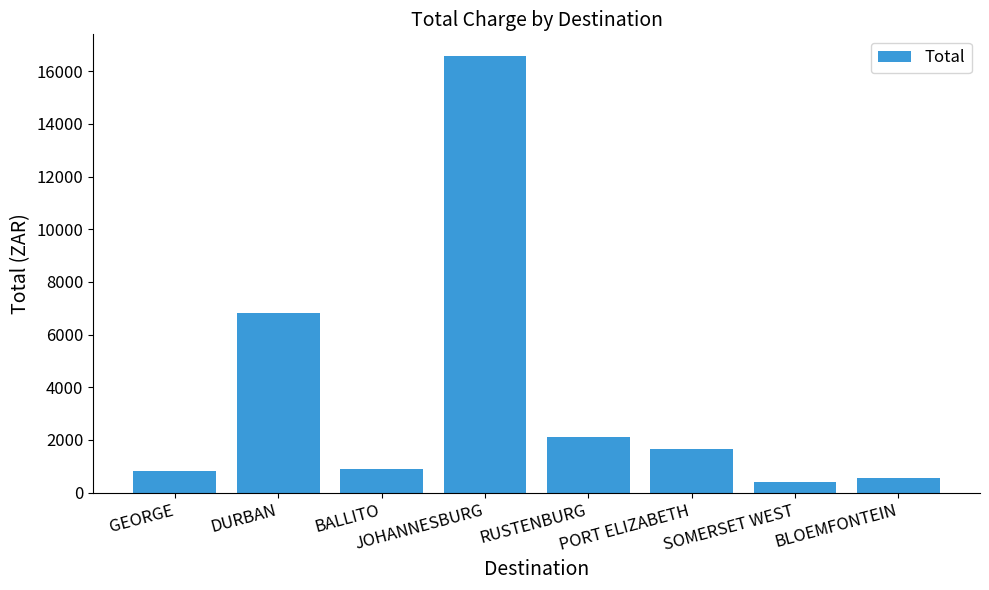

What is the difference between the maximum and minimum values?

16157.1